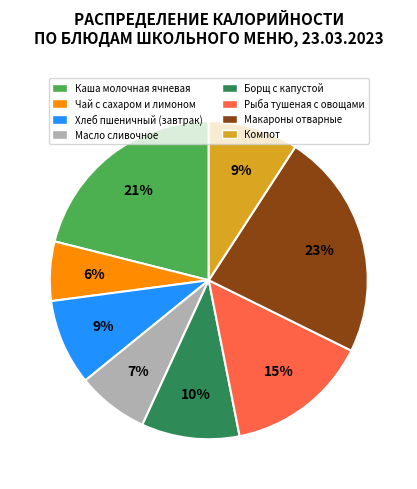

How many segments does this pie chart have?

8